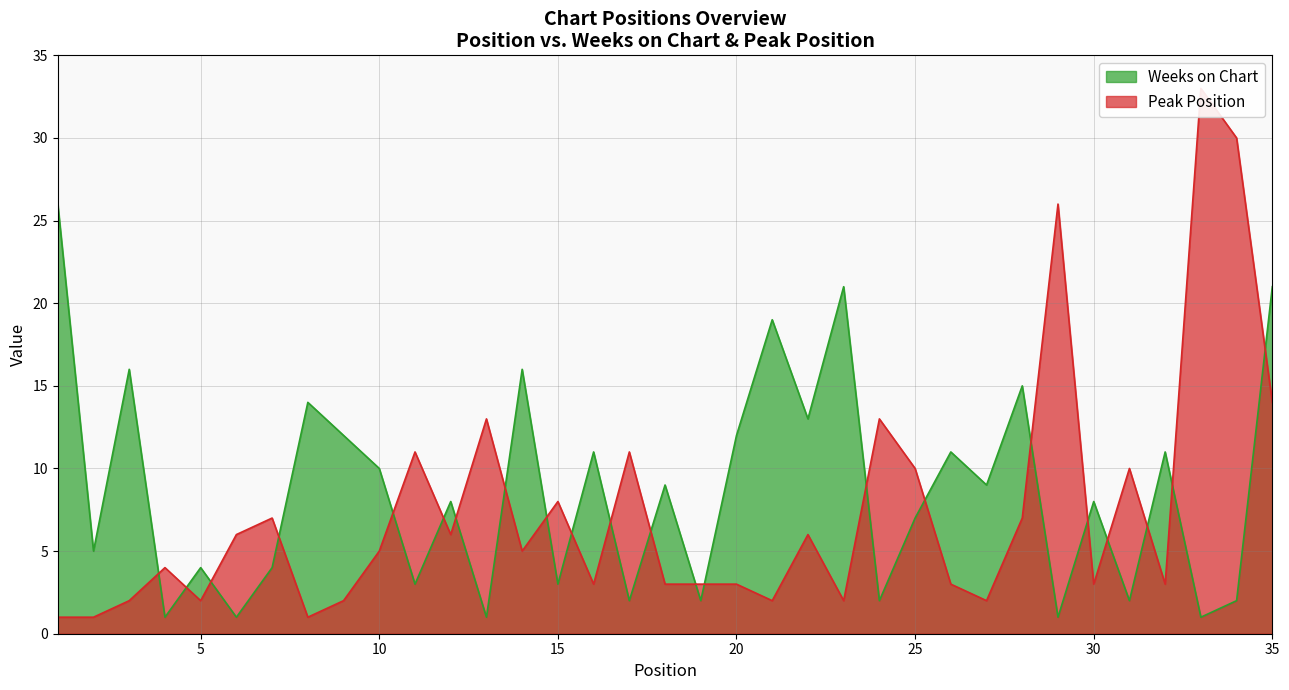

Is the value of Peak Position at 14 greater than the value of Weeks on Chart at 11?

Yes